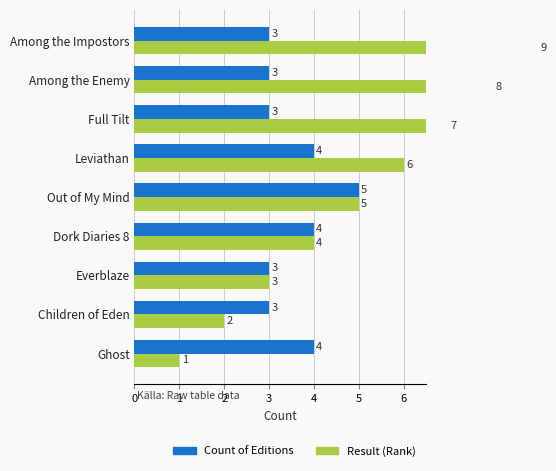

What is the maximum value shown in the chart?

9